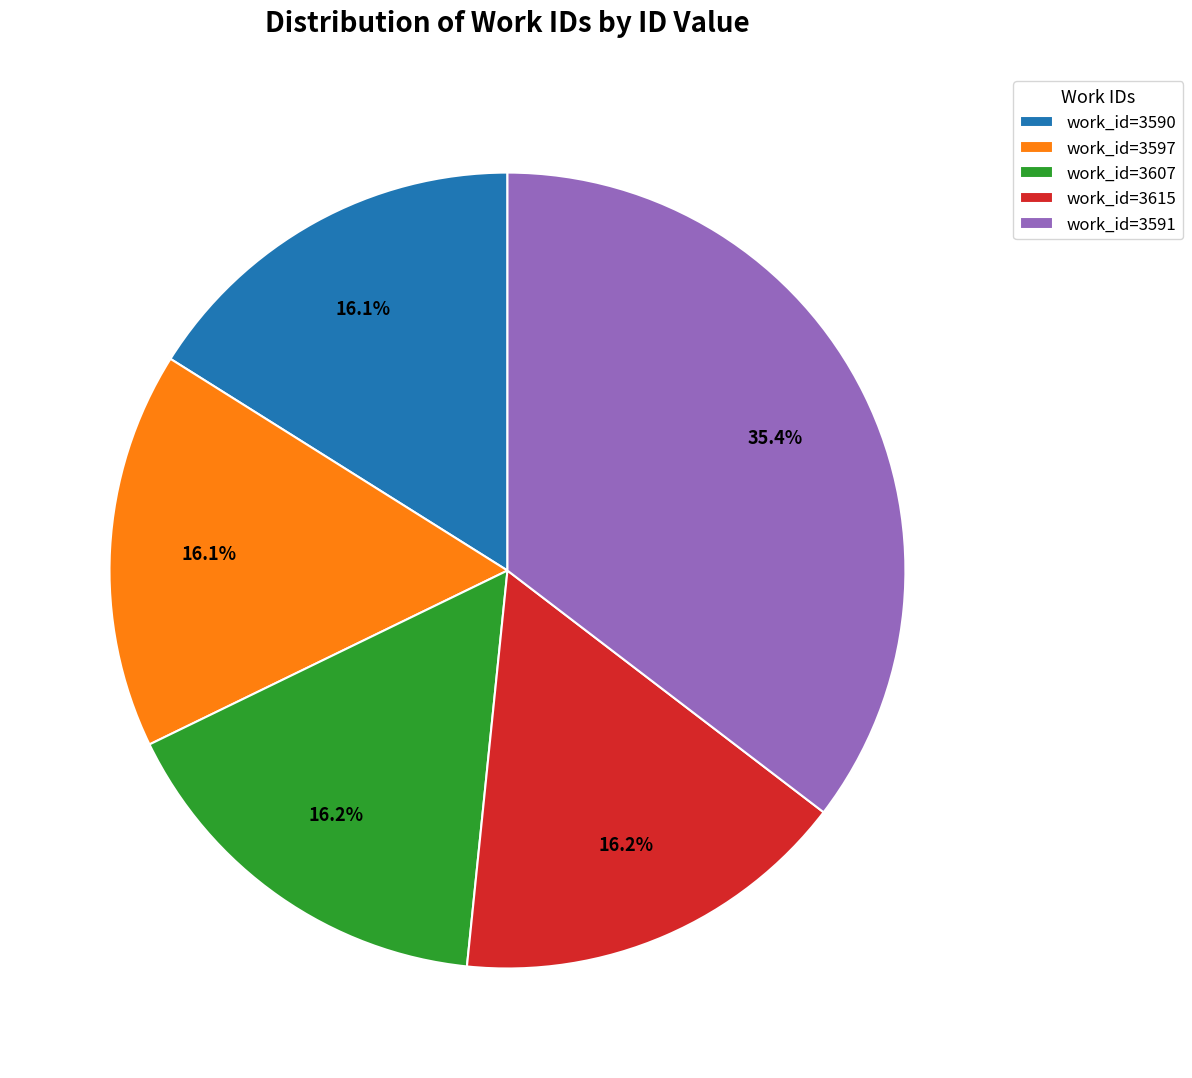

Is work_id=3591 the majority of the pie?

No